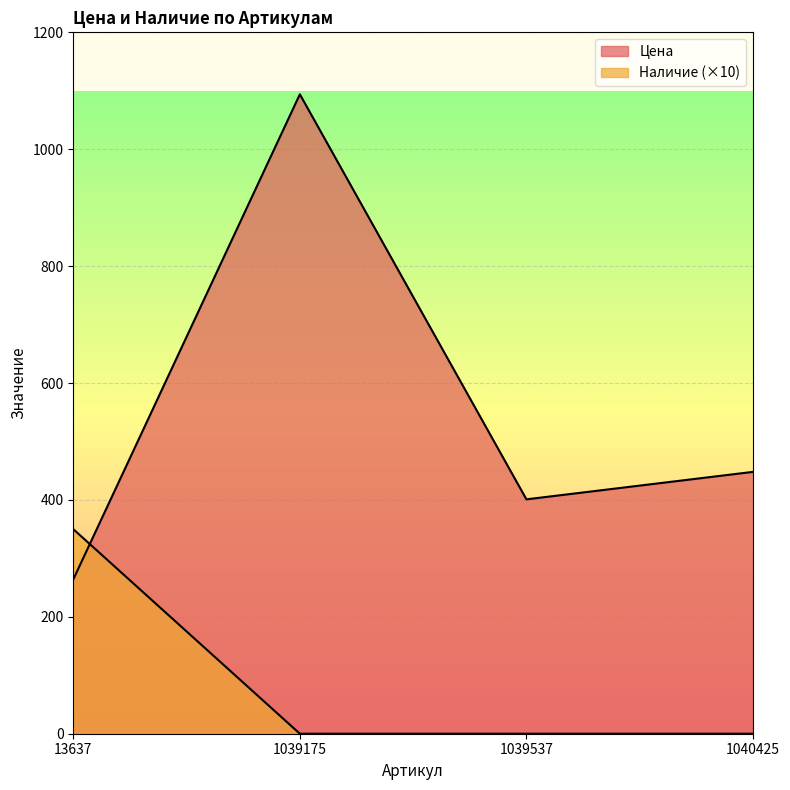

At which label does Наличие reach its minimum?

1039175